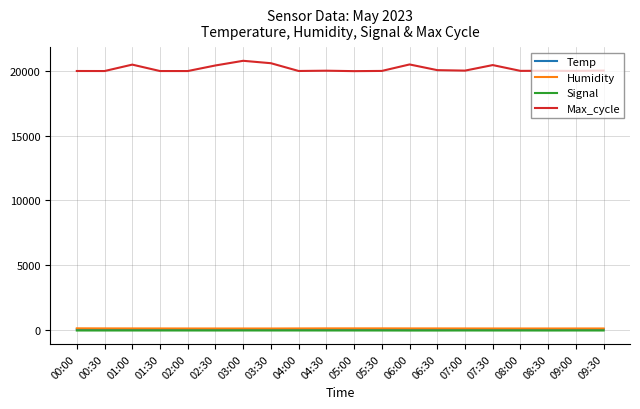

Which series has the widest spread of values?

Max_cycle